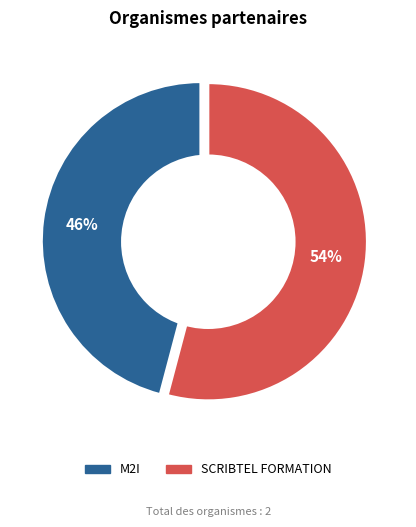

Between SCRIBTEL FORMATION and M2I, which is larger?

SCRIBTEL FORMATION